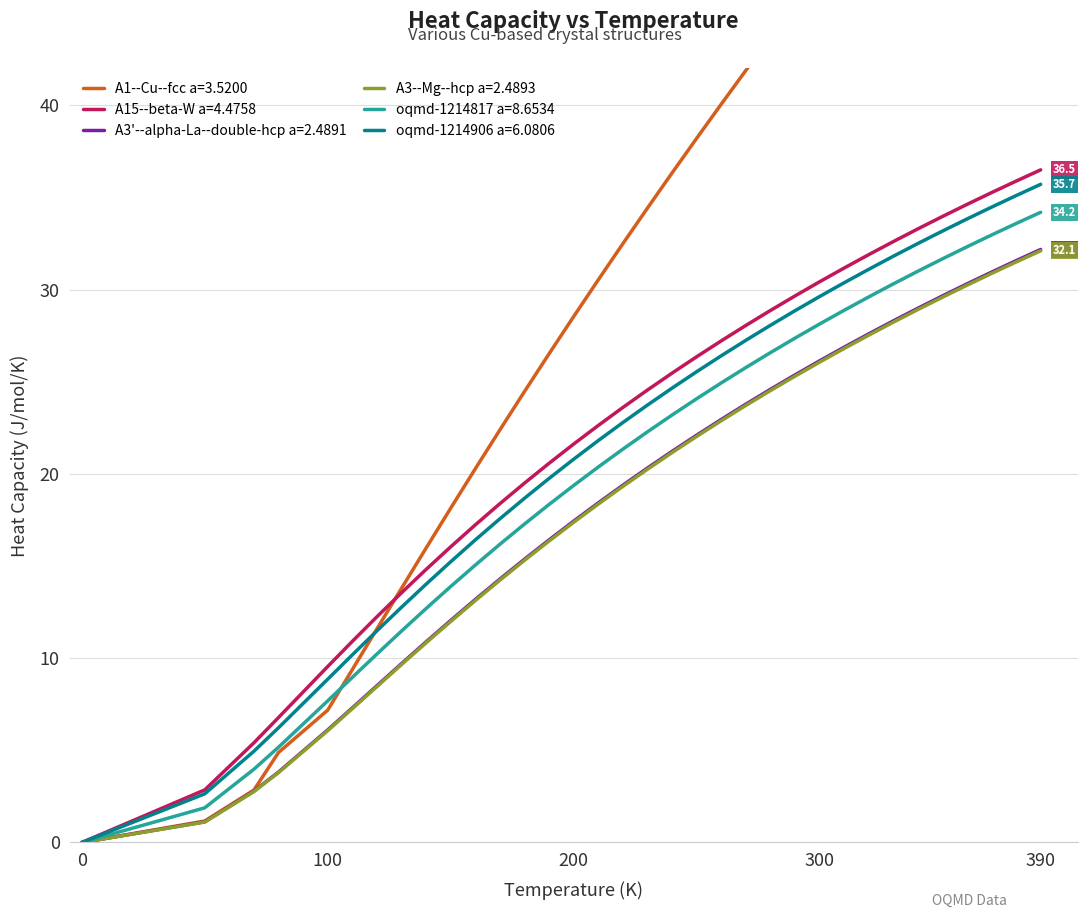

What is the maximum value for A3--Mg--hcp a=2.4893?

32.1